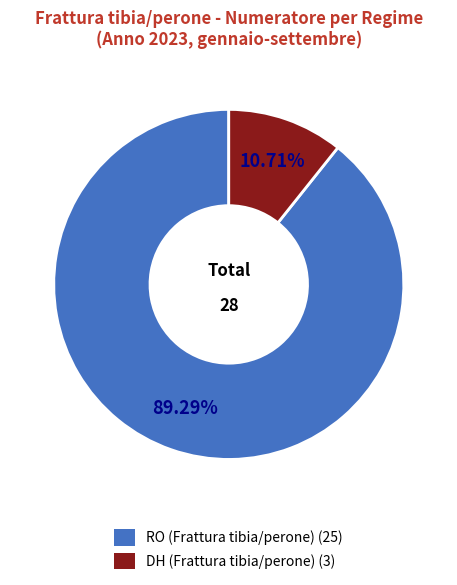

What percentage is the RO slice, to the nearest percent?

89%